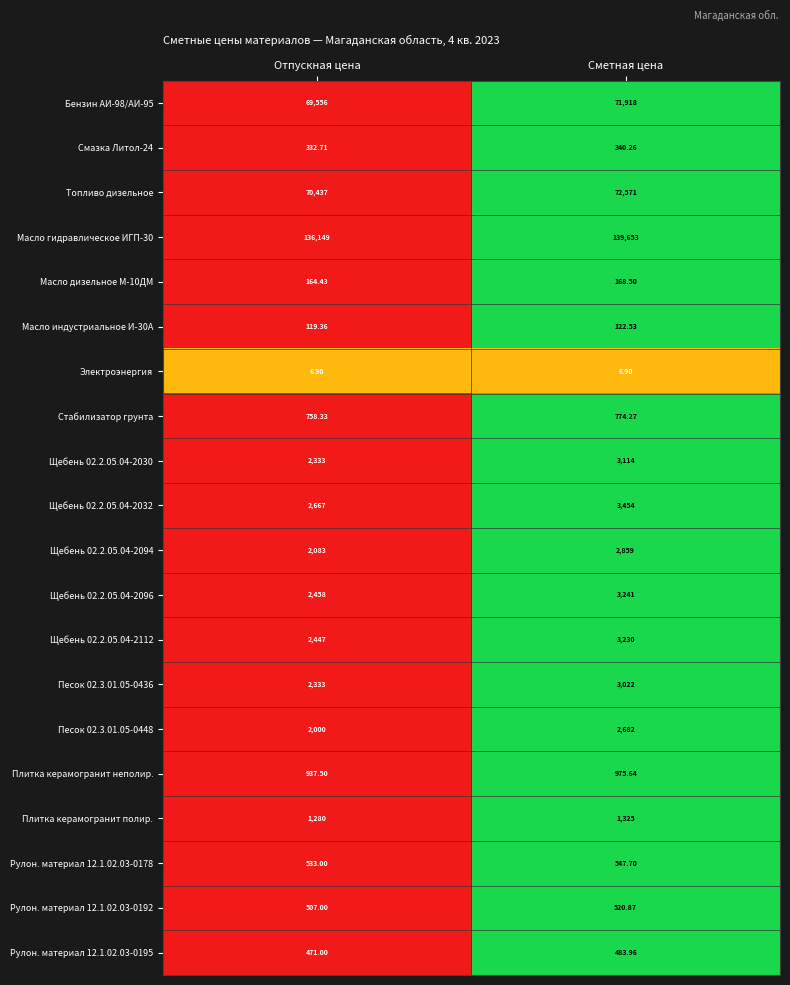

What is the spread (max minus min) of values at Отпускная цена?

136142.1